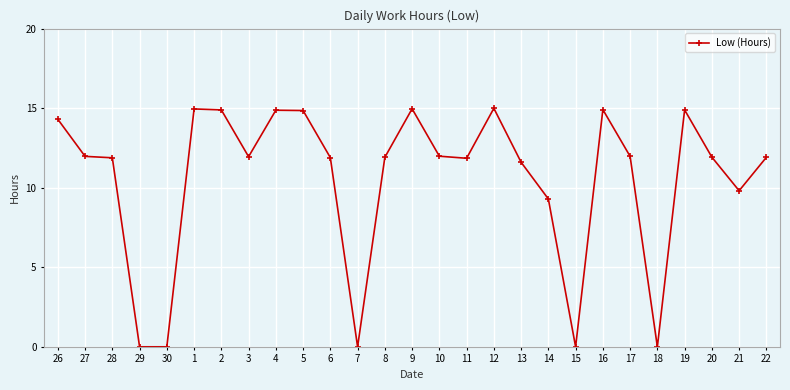

True or false: the data shows 0.0 at 30.

True